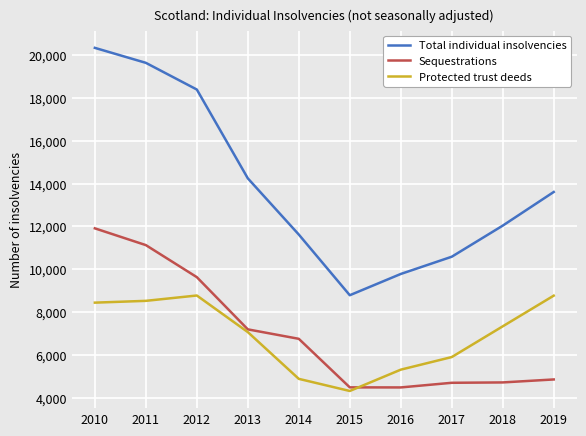

Is it true that Sequestrations equals 7923 at 2016?

False